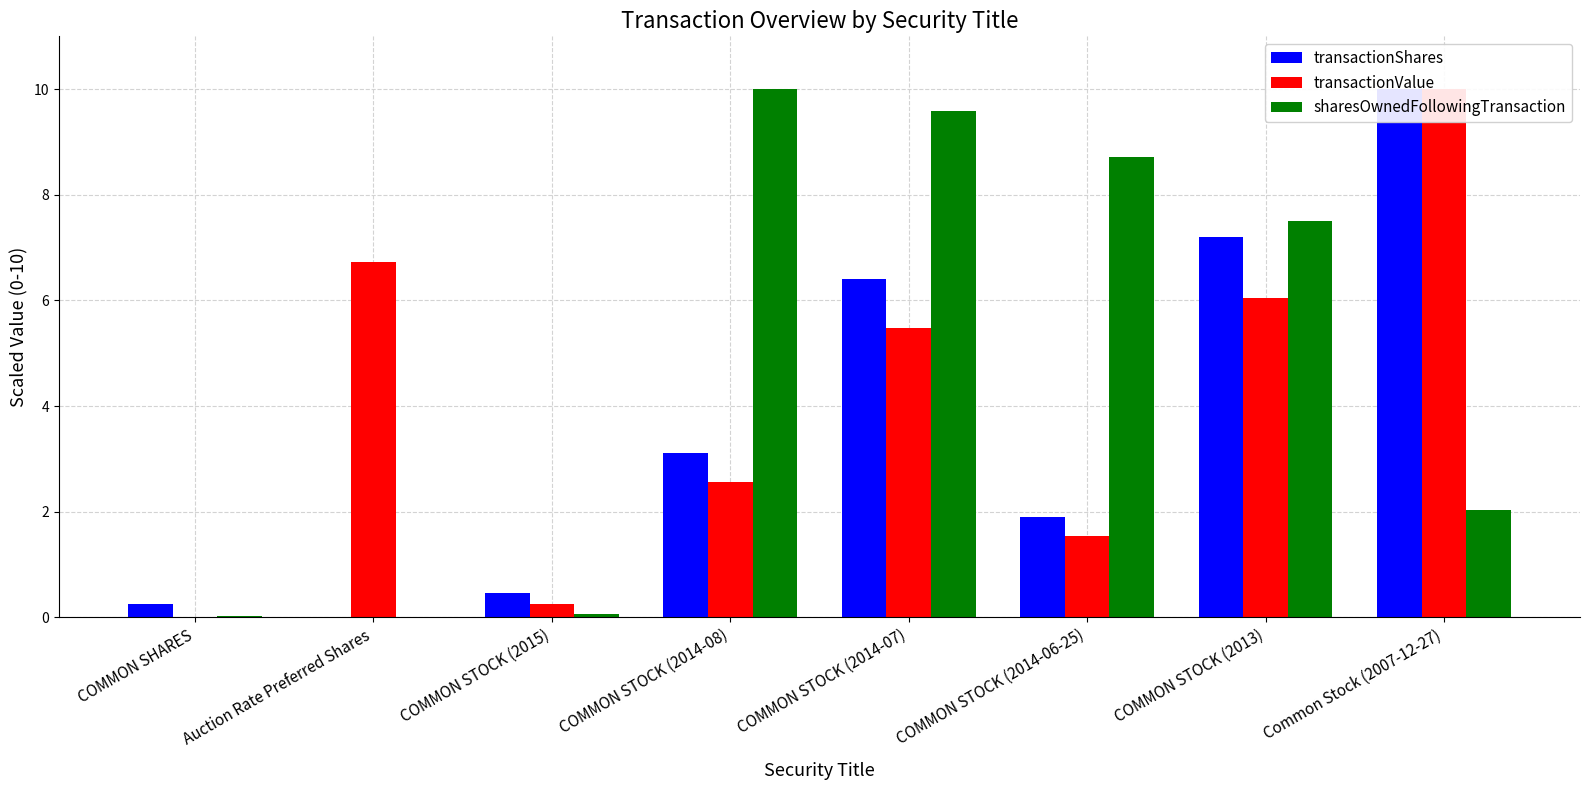

At which category does the chart reach its minimum across all series?

Auction Rate Preferred Shares